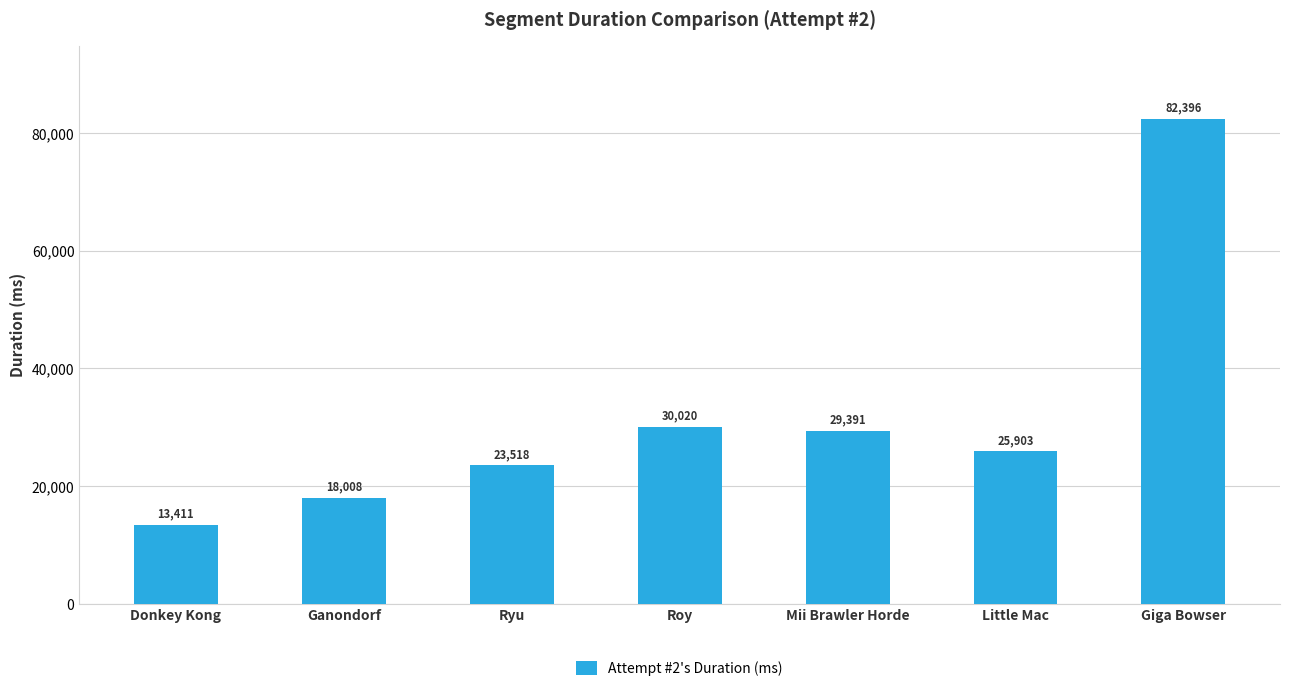

Which category has the lowest value across all series?

Donkey Kong